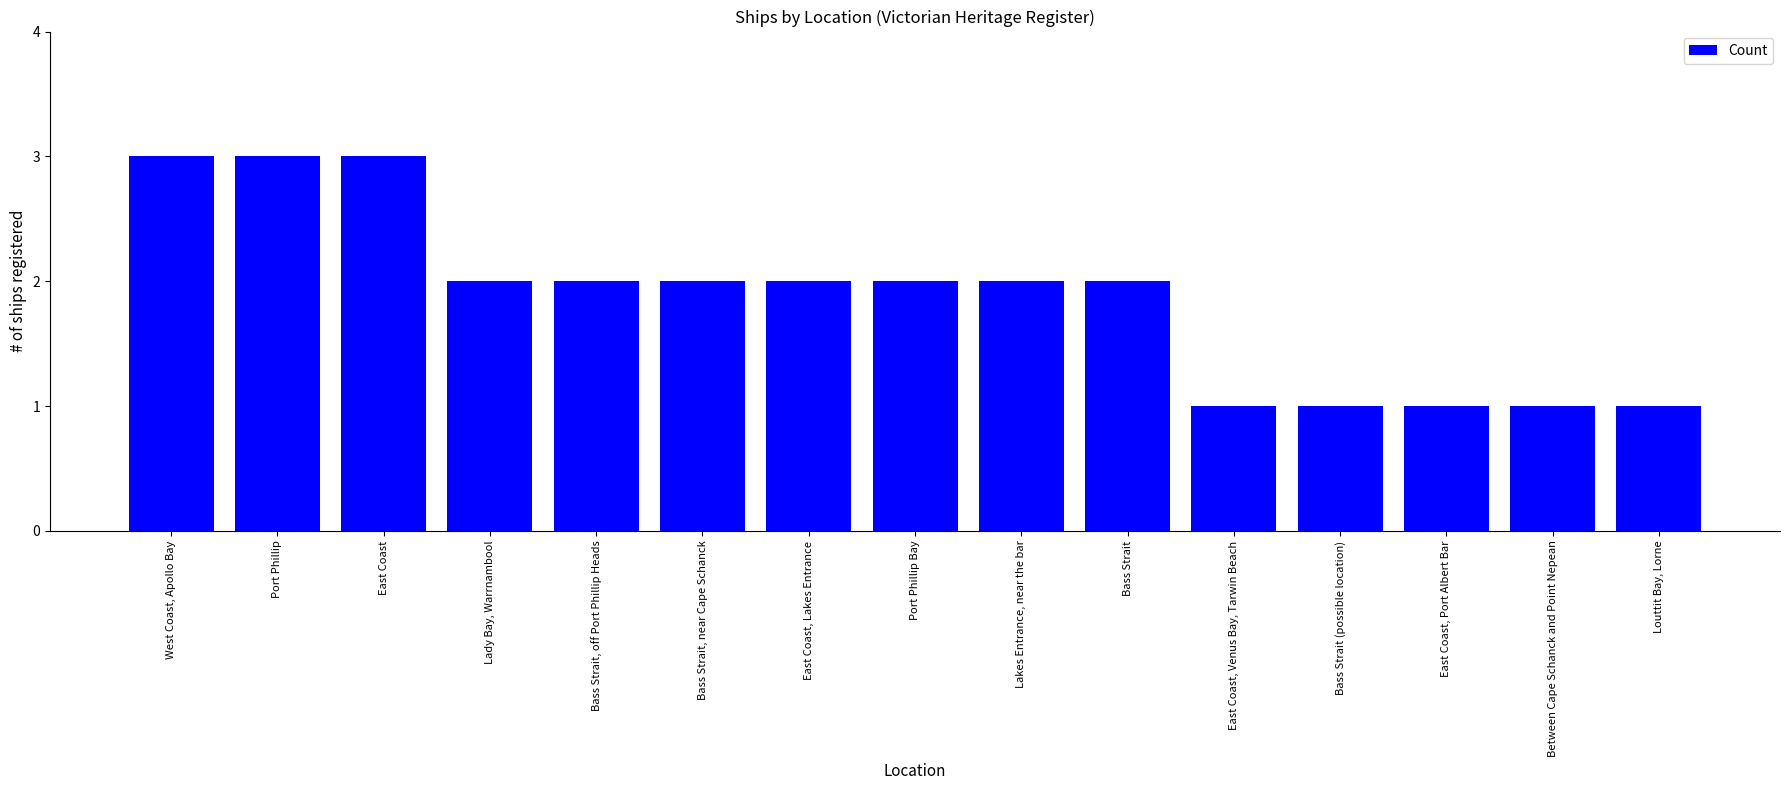

What is the sum of all values?

28